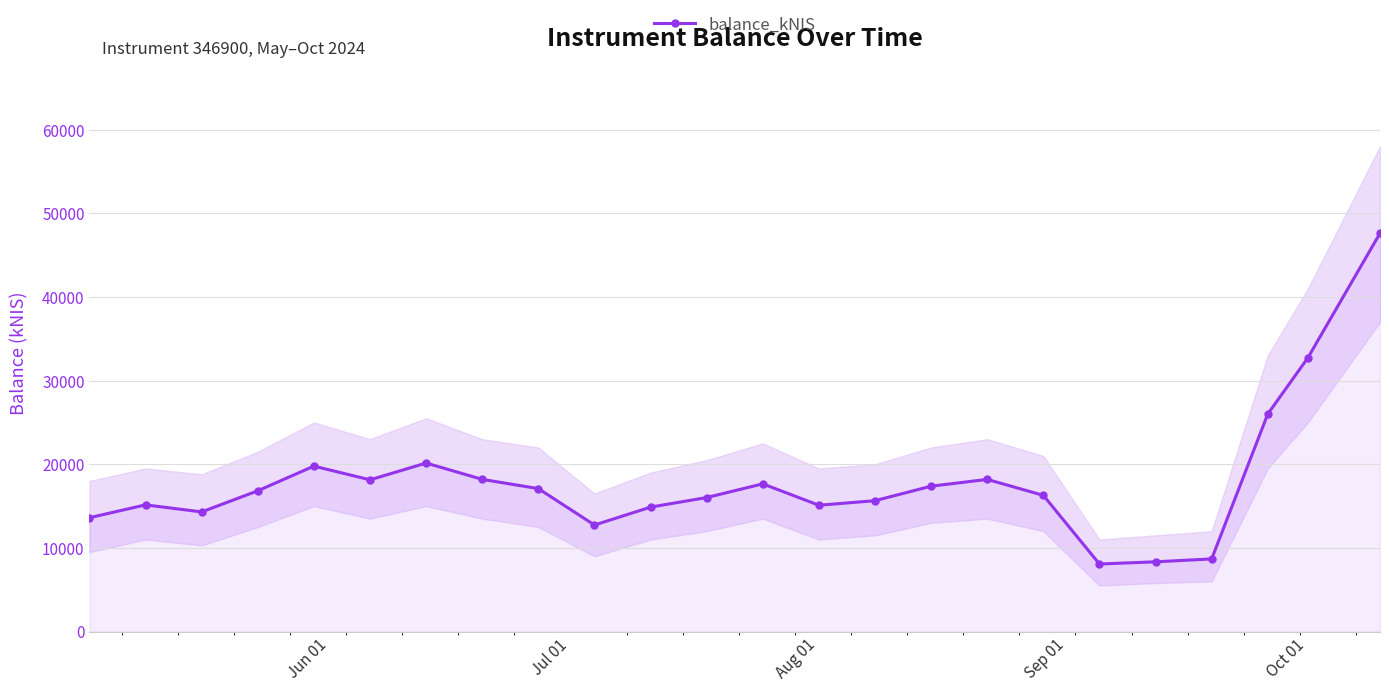

True or false: balance_kNIS has more than 1 interior local peaks.

True